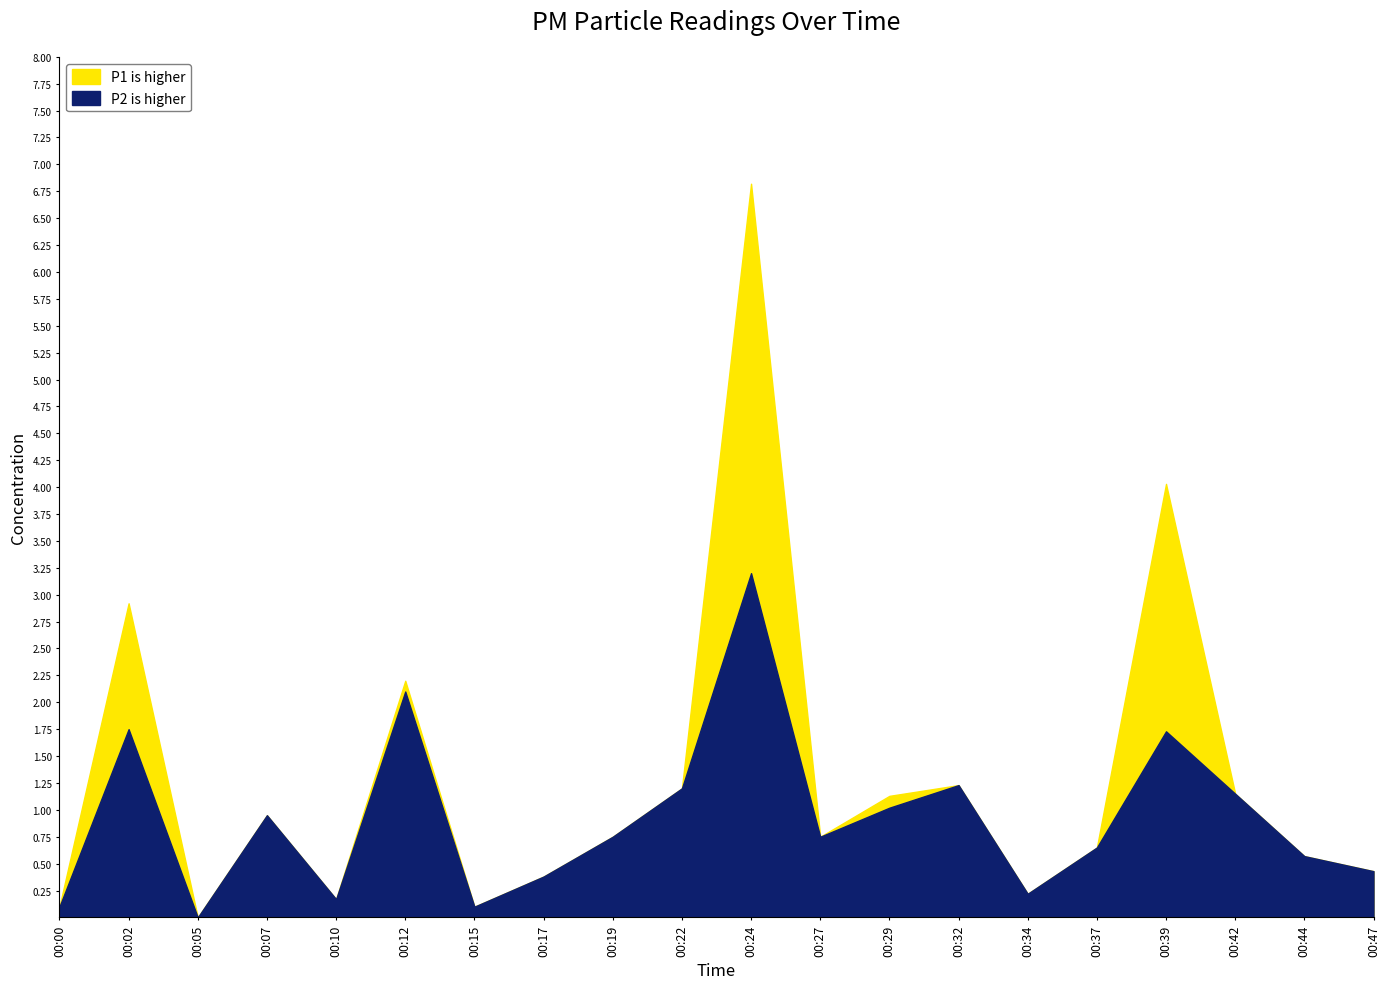

How many values in the P1 series exceed 0?

19